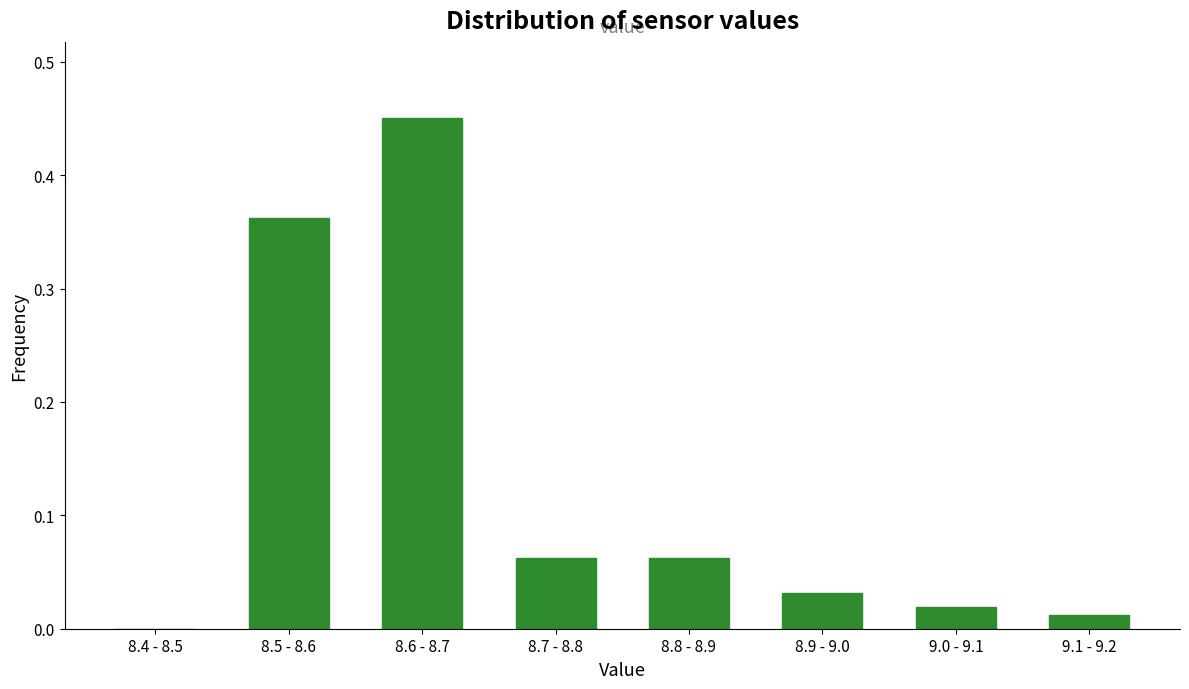

Between 8.4 - 8.5 and 8.6 - 8.7, which is larger?

8.6 - 8.7